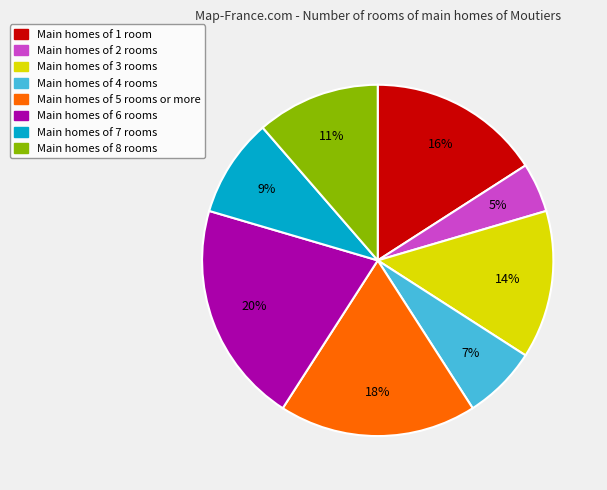

Is there a majority slice in this chart?

No